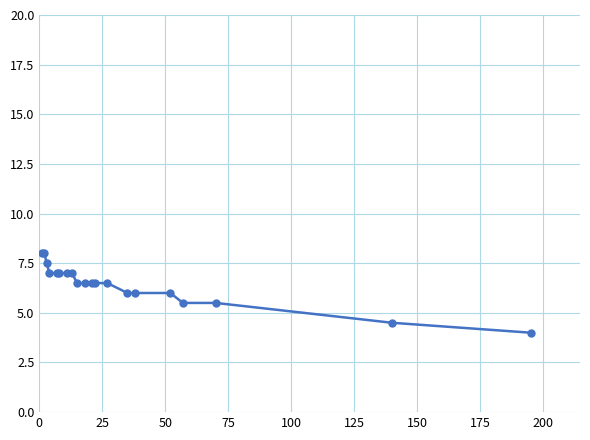

Reading left to right, transcribe all the data shown in this chart.

8.0	8.0	7.5	7.0	7.0	7.0	7.0	7.0	6.5	6.5	6.5	6.5	6.5	6.0	6.0	6.0	5.5	5.5	4.5	4.0